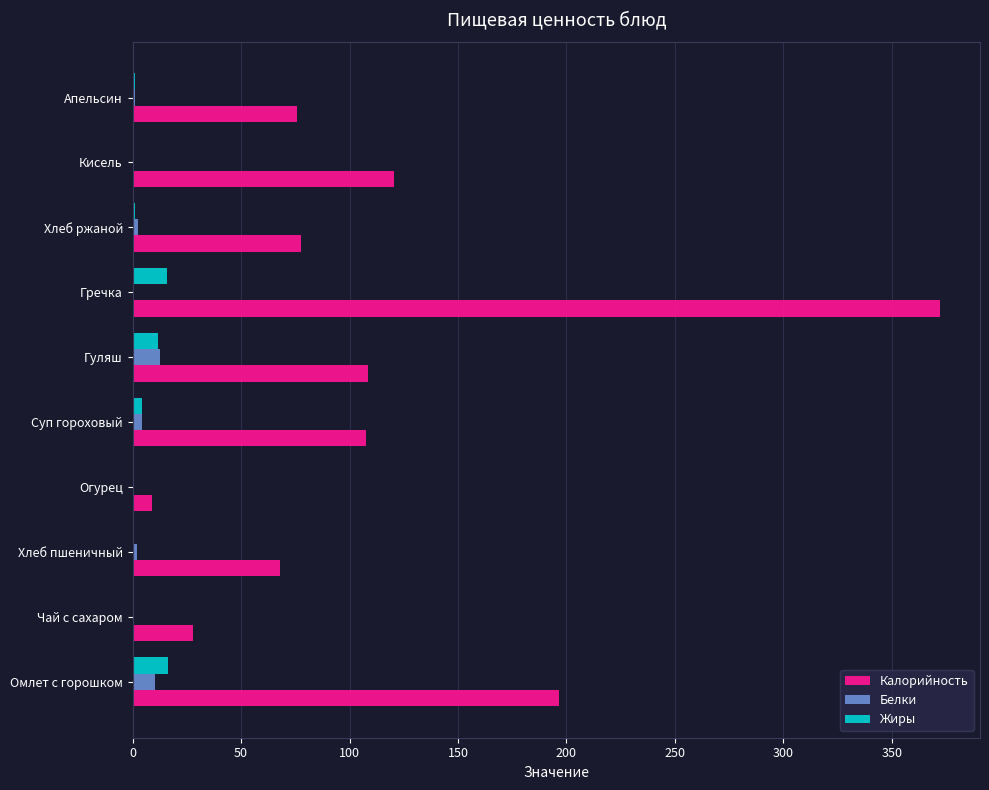

How many categories are shown in the chart?

10